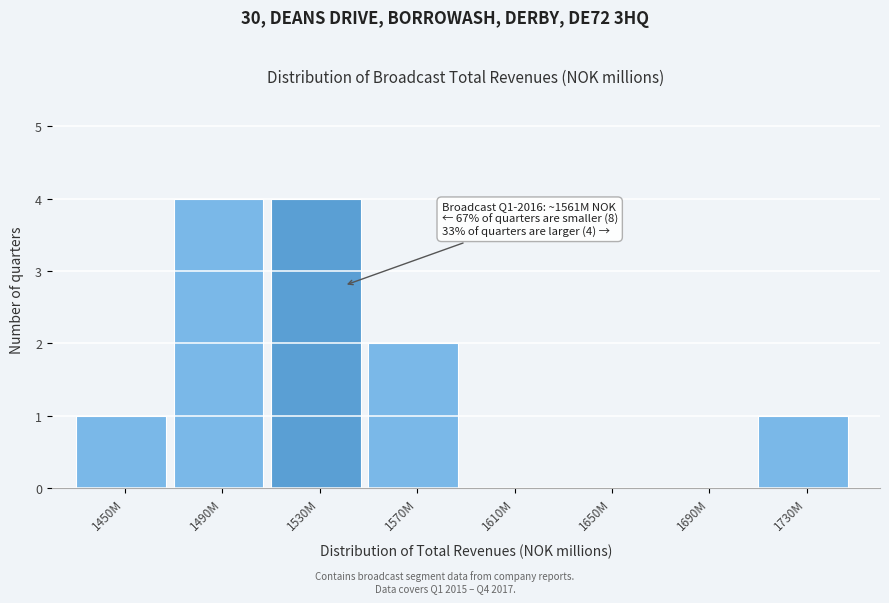

Reading right to left, extract all data points from this chart.

1730M=1	1690M=0	1650M=0	1610M=0	1570M=2	1530M=4	1490M=4	1450M=1